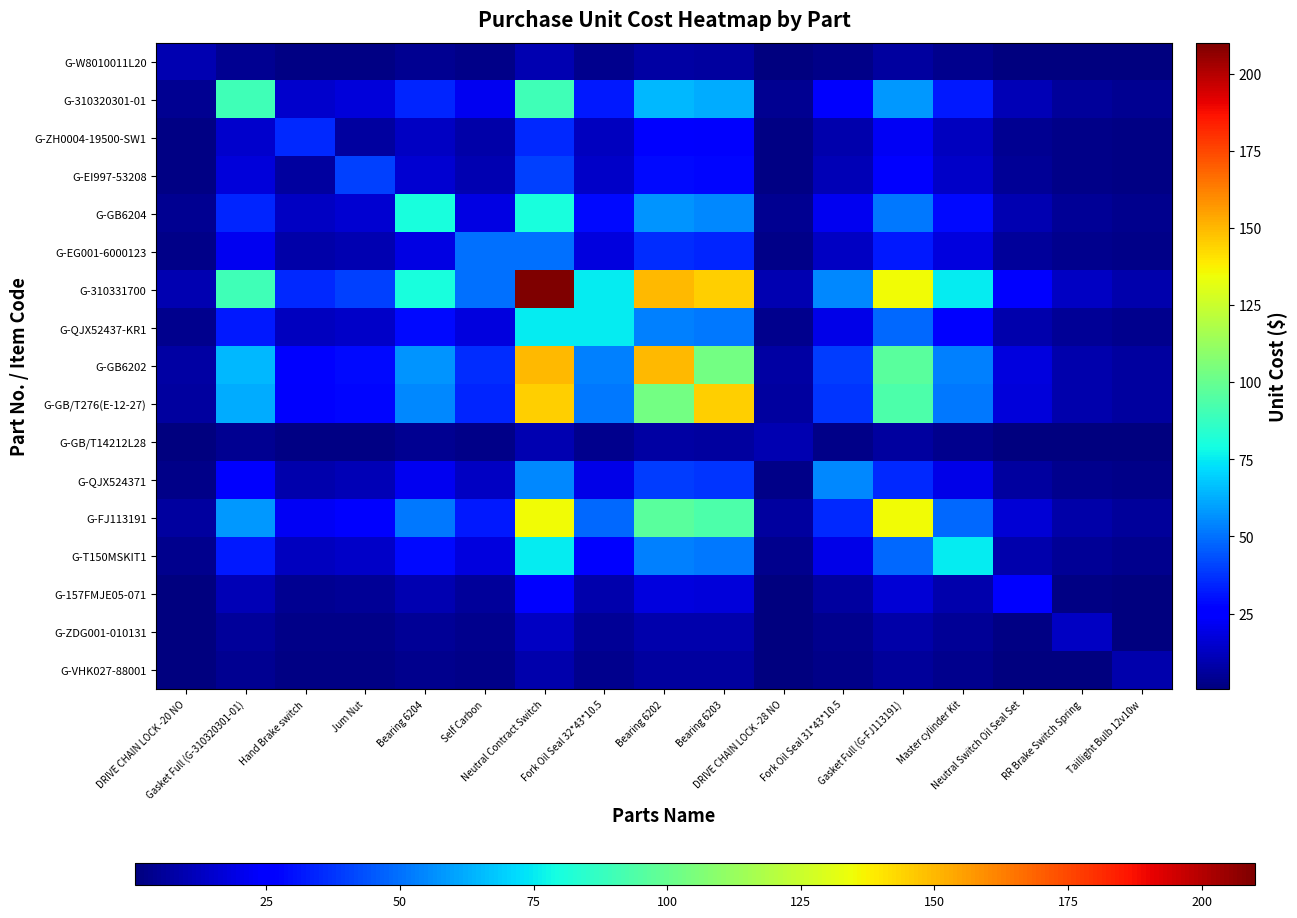

Reading right to left, extract all data points from this chart.

G-W8010011L20: Taillight Bulb 12v10w=0.4	RR Brake Switch Spring=0.6	Neutral Switch Oil Seal Set=1.2	Master cylinder Kit=3.6	Gasket Full (G-FJ113191)=6.4	Fork Oil Seal 31*43*10.5=2.6	DRIVE CHAIN LOCK -28 NO=0.5	Bearing 6203=6.9	Bearing 6202=7.1	Fork Oil Seal 32*43*10.5=3.6	Neutral Contract Switch=10.0	Self Carbon=2.4	Bearing 6204=3.8	Jum Nut=1.9	Hand Brake switch=1.7	Gasket Full (G-310320301-01)=4.3	DRIVE CHAIN LOCK -20 NO=10.0
G-310320301-01: Taillight Bulb 12v10w=3.9	RR Brake Switch Spring=5.6	Neutral Switch Oil Seal Set=10.7	Master cylinder Kit=32.1	Gasket Full (G-FJ113191)=57.9	Fork Oil Seal 31*43*10.5=23.6	DRIVE CHAIN LOCK -28 NO=4.3	Bearing 6203=62.1	Bearing 6202=64.3	Fork Oil Seal 32*43*10.5=32.1	Neutral Contract Switch=90.0	Self Carbon=21.4	Bearing 6204=34.3	Jum Nut=17.1	Hand Brake switch=15.0	Gasket Full (G-310320301-01)=90.0	DRIVE CHAIN LOCK -20 NO=4.3
G-ZH0004-19500-SW1: Taillight Bulb 12v10w=1.5	RR Brake Switch Spring=2.2	Neutral Switch Oil Seal Set=4.2	Master cylinder Kit=12.5	Gasket Full (G-FJ113191)=22.5	Fork Oil Seal 31*43*10.5=9.2	DRIVE CHAIN LOCK -28 NO=1.7	Bearing 6203=24.2	Bearing 6202=25.0	Fork Oil Seal 32*43*10.5=12.5	Neutral Contract Switch=35.0	Self Carbon=8.3	Bearing 6204=13.3	Jum Nut=6.7	Hand Brake switch=35.0	Gasket Full (G-310320301-01)=15.0	DRIVE CHAIN LOCK -20 NO=1.7
G-EI997-53208: Taillight Bulb 12v10w=1.7	RR Brake Switch Spring=2.5	Neutral Switch Oil Seal Set=4.8	Master cylinder Kit=14.3	Gasket Full (G-FJ113191)=25.7	Fork Oil Seal 31*43*10.5=10.5	DRIVE CHAIN LOCK -28 NO=1.9	Bearing 6203=27.6	Bearing 6202=28.6	Fork Oil Seal 32*43*10.5=14.3	Neutral Contract Switch=40.0	Self Carbon=9.5	Bearing 6204=15.2	Jum Nut=40.0	Hand Brake switch=6.7	Gasket Full (G-310320301-01)=17.1	DRIVE CHAIN LOCK -20 NO=1.9
G-GB6204: Taillight Bulb 12v10w=3.4	RR Brake Switch Spring=5.0	Neutral Switch Oil Seal Set=9.5	Master cylinder Kit=28.6	Gasket Full (G-FJ113191)=51.4	Fork Oil Seal 31*43*10.5=21.0	DRIVE CHAIN LOCK -28 NO=3.8	Bearing 6203=55.2	Bearing 6202=57.1	Fork Oil Seal 32*43*10.5=28.6	Neutral Contract Switch=80.0	Self Carbon=19.0	Bearing 6204=80.0	Jum Nut=15.2	Hand Brake switch=13.3	Gasket Full (G-310320301-01)=34.3	DRIVE CHAIN LOCK -20 NO=3.8
G-EG001-6000123: Taillight Bulb 12v10w=2.1	RR Brake Switch Spring=3.1	Neutral Switch Oil Seal Set=6.0	Master cylinder Kit=17.9	Gasket Full (G-FJ113191)=32.1	Fork Oil Seal 31*43*10.5=13.1	DRIVE CHAIN LOCK -28 NO=2.4	Bearing 6203=34.5	Bearing 6202=35.7	Fork Oil Seal 32*43*10.5=17.9	Neutral Contract Switch=50.0	Self Carbon=50.0	Bearing 6204=19.0	Jum Nut=9.5	Hand Brake switch=8.3	Gasket Full (G-310320301-01)=21.4	DRIVE CHAIN LOCK -20 NO=2.4
G-310331700: Taillight Bulb 12v10w=9.0	RR Brake Switch Spring=13.0	Neutral Switch Oil Seal Set=25.0	Master cylinder Kit=75.0	Gasket Full (G-FJ113191)=135.0	Fork Oil Seal 31*43*10.5=55.0	DRIVE CHAIN LOCK -28 NO=10.0	Bearing 6203=145.0	Bearing 6202=150.0	Fork Oil Seal 32*43*10.5=75.0	Neutral Contract Switch=210.0	Self Carbon=50.0	Bearing 6204=80.0	Jum Nut=40.0	Hand Brake switch=35.0	Gasket Full (G-310320301-01)=90.0	DRIVE CHAIN LOCK -20 NO=10.0
G-QJX52437-KR1: Taillight Bulb 12v10w=3.2	RR Brake Switch Spring=4.6	Neutral Switch Oil Seal Set=8.9	Master cylinder Kit=26.8	Gasket Full (G-FJ113191)=48.2	Fork Oil Seal 31*43*10.5=19.6	DRIVE CHAIN LOCK -28 NO=3.6	Bearing 6203=51.8	Bearing 6202=53.6	Fork Oil Seal 32*43*10.5=75.0	Neutral Contract Switch=75.0	Self Carbon=17.9	Bearing 6204=28.6	Jum Nut=14.3	Hand Brake switch=12.5	Gasket Full (G-310320301-01)=32.1	DRIVE CHAIN LOCK -20 NO=3.6
G-GB6202: Taillight Bulb 12v10w=6.4	RR Brake Switch Spring=9.3	Neutral Switch Oil Seal Set=17.9	Master cylinder Kit=53.6	Gasket Full (G-FJ113191)=96.4	Fork Oil Seal 31*43*10.5=39.3	DRIVE CHAIN LOCK -28 NO=7.1	Bearing 6203=103.6	Bearing 6202=150.0	Fork Oil Seal 32*43*10.5=53.6	Neutral Contract Switch=150.0	Self Carbon=35.7	Bearing 6204=57.1	Jum Nut=28.6	Hand Brake switch=25.0	Gasket Full (G-310320301-01)=64.3	DRIVE CHAIN LOCK -20 NO=7.1
G-GB/T276(E-12-27): Taillight Bulb 12v10w=6.2	RR Brake Switch Spring=9.0	Neutral Switch Oil Seal Set=17.3	Master cylinder Kit=51.8	Gasket Full (G-FJ113191)=93.2	Fork Oil Seal 31*43*10.5=38.0	DRIVE CHAIN LOCK -28 NO=6.9	Bearing 6203=145.0	Bearing 6202=103.6	Fork Oil Seal 32*43*10.5=51.8	Neutral Contract Switch=145.0	Self Carbon=34.5	Bearing 6204=55.2	Jum Nut=27.6	Hand Brake switch=24.2	Gasket Full (G-310320301-01)=62.1	DRIVE CHAIN LOCK -20 NO=6.9
G-GB/T14212L28: Taillight Bulb 12v10w=0.4	RR Brake Switch Spring=0.6	Neutral Switch Oil Seal Set=1.2	Master cylinder Kit=3.6	Gasket Full (G-FJ113191)=6.4	Fork Oil Seal 31*43*10.5=2.6	DRIVE CHAIN LOCK -28 NO=10.0	Bearing 6203=6.9	Bearing 6202=7.1	Fork Oil Seal 32*43*10.5=3.6	Neutral Contract Switch=10.0	Self Carbon=2.4	Bearing 6204=3.8	Jum Nut=1.9	Hand Brake switch=1.7	Gasket Full (G-310320301-01)=4.3	DRIVE CHAIN LOCK -20 NO=0.5
G-QJX524371: Taillight Bulb 12v10w=2.4	RR Brake Switch Spring=3.4	Neutral Switch Oil Seal Set=6.5	Master cylinder Kit=19.6	Gasket Full (G-FJ113191)=35.4	Fork Oil Seal 31*43*10.5=55.0	DRIVE CHAIN LOCK -28 NO=2.6	Bearing 6203=38.0	Bearing 6202=39.3	Fork Oil Seal 32*43*10.5=19.6	Neutral Contract Switch=55.0	Self Carbon=13.1	Bearing 6204=21.0	Jum Nut=10.5	Hand Brake switch=9.2	Gasket Full (G-310320301-01)=23.6	DRIVE CHAIN LOCK -20 NO=2.6
G-FJ113191: Taillight Bulb 12v10w=5.8	RR Brake Switch Spring=8.4	Neutral Switch Oil Seal Set=16.1	Master cylinder Kit=48.2	Gasket Full (G-FJ113191)=135.0	Fork Oil Seal 31*43*10.5=35.4	DRIVE CHAIN LOCK -28 NO=6.4	Bearing 6203=93.2	Bearing 6202=96.4	Fork Oil Seal 32*43*10.5=48.2	Neutral Contract Switch=135.0	Self Carbon=32.1	Bearing 6204=51.4	Jum Nut=25.7	Hand Brake switch=22.5	Gasket Full (G-310320301-01)=57.9	DRIVE CHAIN LOCK -20 NO=6.4
G-T150MSKIT1: Taillight Bulb 12v10w=3.2	RR Brake Switch Spring=4.6	Neutral Switch Oil Seal Set=8.9	Master cylinder Kit=75.0	Gasket Full (G-FJ113191)=48.2	Fork Oil Seal 31*43*10.5=19.6	DRIVE CHAIN LOCK -28 NO=3.6	Bearing 6203=51.8	Bearing 6202=53.6	Fork Oil Seal 32*43*10.5=26.8	Neutral Contract Switch=75.0	Self Carbon=17.9	Bearing 6204=28.6	Jum Nut=14.3	Hand Brake switch=12.5	Gasket Full (G-310320301-01)=32.1	DRIVE CHAIN LOCK -20 NO=3.6
G-157FMJE05-071: Taillight Bulb 12v10w=1.1	RR Brake Switch Spring=1.5	Neutral Switch Oil Seal Set=25.0	Master cylinder Kit=8.9	Gasket Full (G-FJ113191)=16.1	Fork Oil Seal 31*43*10.5=6.5	DRIVE CHAIN LOCK -28 NO=1.2	Bearing 6203=17.3	Bearing 6202=17.9	Fork Oil Seal 32*43*10.5=8.9	Neutral Contract Switch=25.0	Self Carbon=6.0	Bearing 6204=9.5	Jum Nut=4.8	Hand Brake switch=4.2	Gasket Full (G-310320301-01)=10.7	DRIVE CHAIN LOCK -20 NO=1.2
G-ZDG001-010131: Taillight Bulb 12v10w=0.6	RR Brake Switch Spring=13.0	Neutral Switch Oil Seal Set=1.5	Master cylinder Kit=4.6	Gasket Full (G-FJ113191)=8.4	Fork Oil Seal 31*43*10.5=3.4	DRIVE CHAIN LOCK -28 NO=0.6	Bearing 6203=9.0	Bearing 6202=9.3	Fork Oil Seal 32*43*10.5=4.6	Neutral Contract Switch=13.0	Self Carbon=3.1	Bearing 6204=5.0	Jum Nut=2.5	Hand Brake switch=2.2	Gasket Full (G-310320301-01)=5.6	DRIVE CHAIN LOCK -20 NO=0.6
G-VHK027-88001: Taillight Bulb 12v10w=9.0	RR Brake Switch Spring=0.6	Neutral Switch Oil Seal Set=1.1	Master cylinder Kit=3.2	Gasket Full (G-FJ113191)=5.8	Fork Oil Seal 31*43*10.5=2.4	DRIVE CHAIN LOCK -28 NO=0.4	Bearing 6203=6.2	Bearing 6202=6.4	Fork Oil Seal 32*43*10.5=3.2	Neutral Contract Switch=9.0	Self Carbon=2.1	Bearing 6204=3.4	Jum Nut=1.7	Hand Brake switch=1.5	Gasket Full (G-310320301-01)=3.9	DRIVE CHAIN LOCK -20 NO=0.4